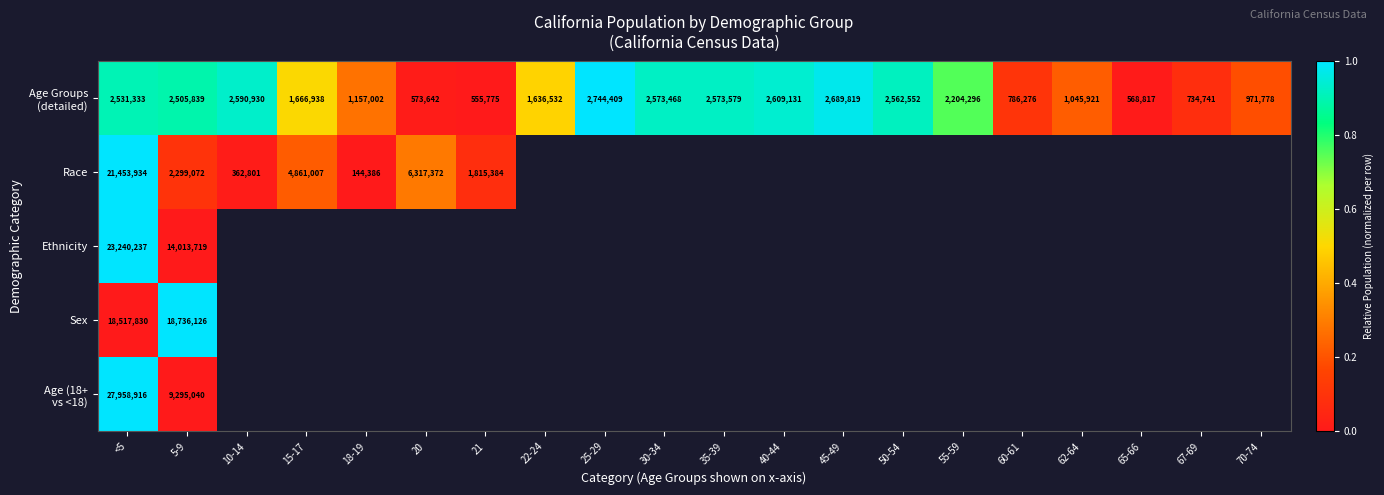

At how many categories does at least one series exceed 0?

20